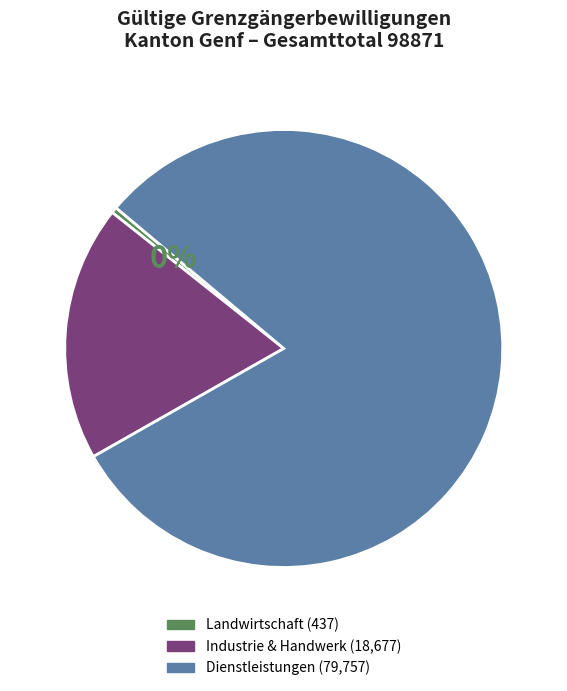

To the nearest percent, what is the average slice percentage?

33%